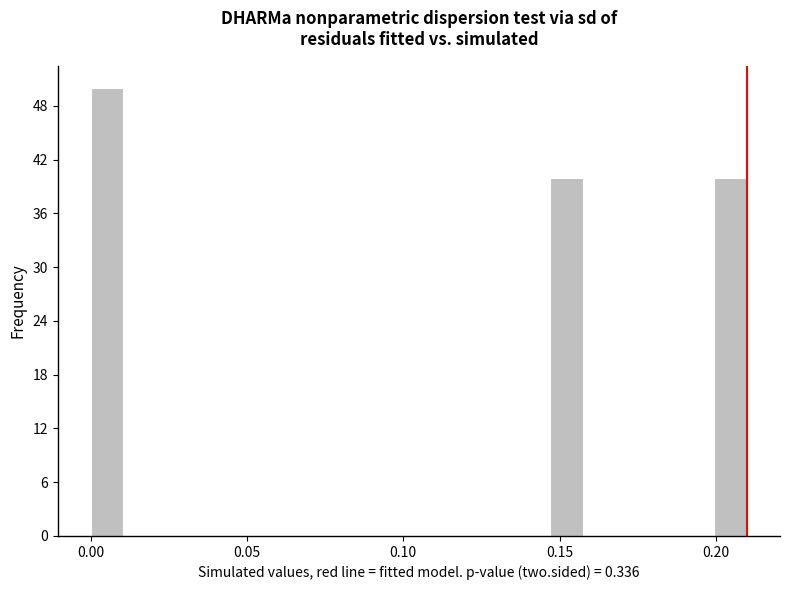

Read against the x-axis, roughly where is the centre of the tallest bar?

0.005